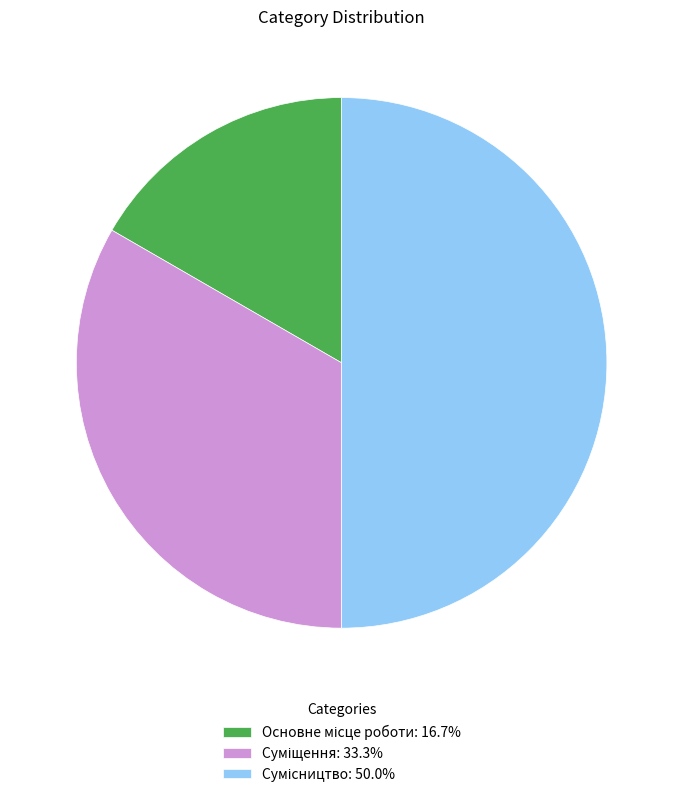

To the nearest percent, what is the combined percentage of Суміщення and Сумісництво?

83%